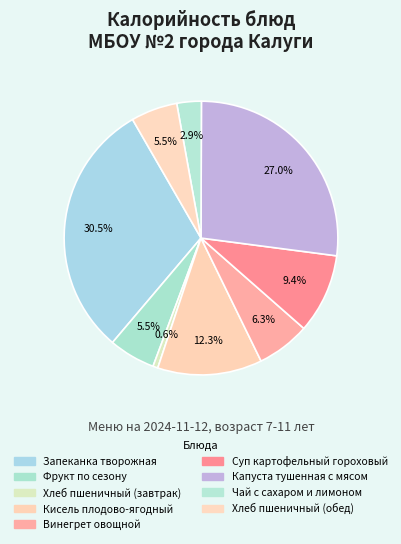

Does Капуста тушенная с мясом account for over 50% of the chart?

No